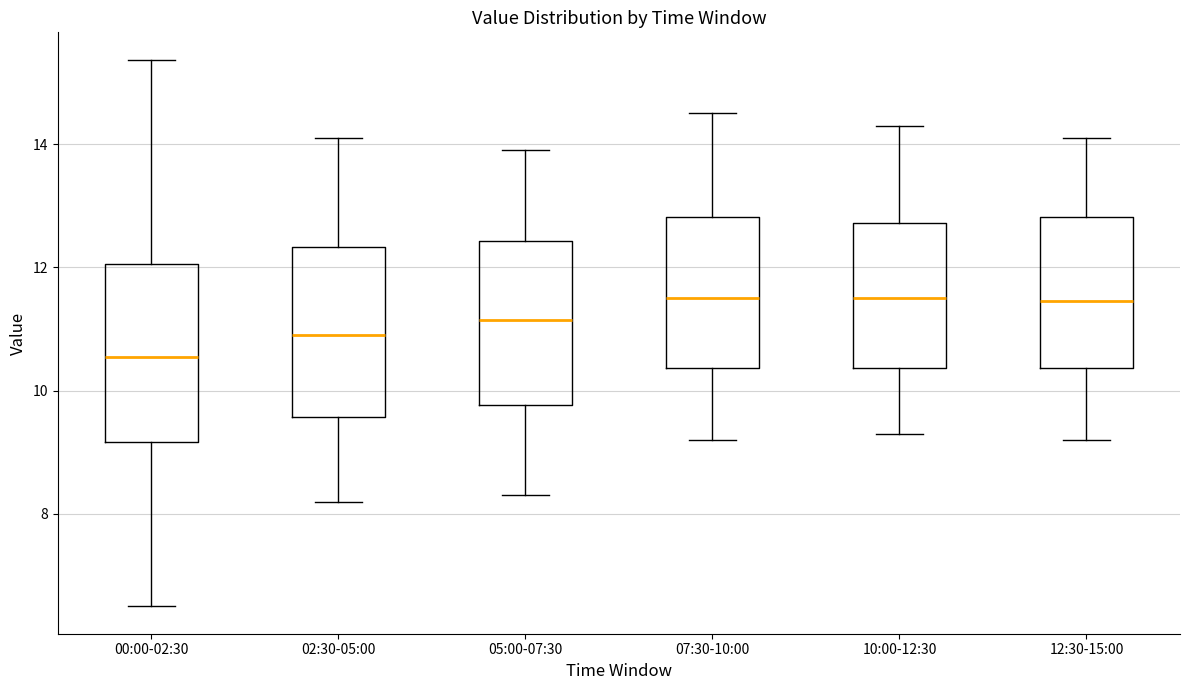

Which box's median line is the lowest?

00:00-02:30